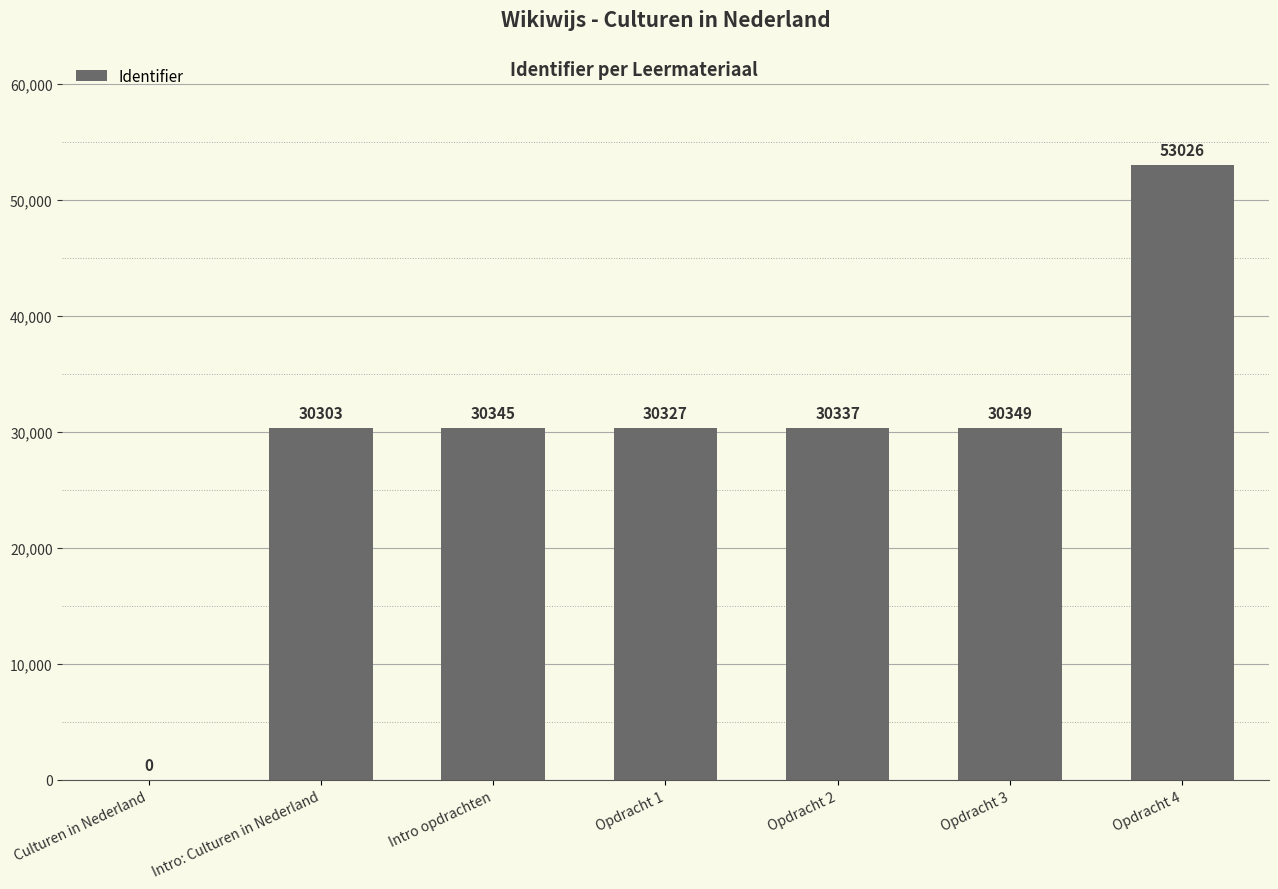

What is the sum of all values?

204687